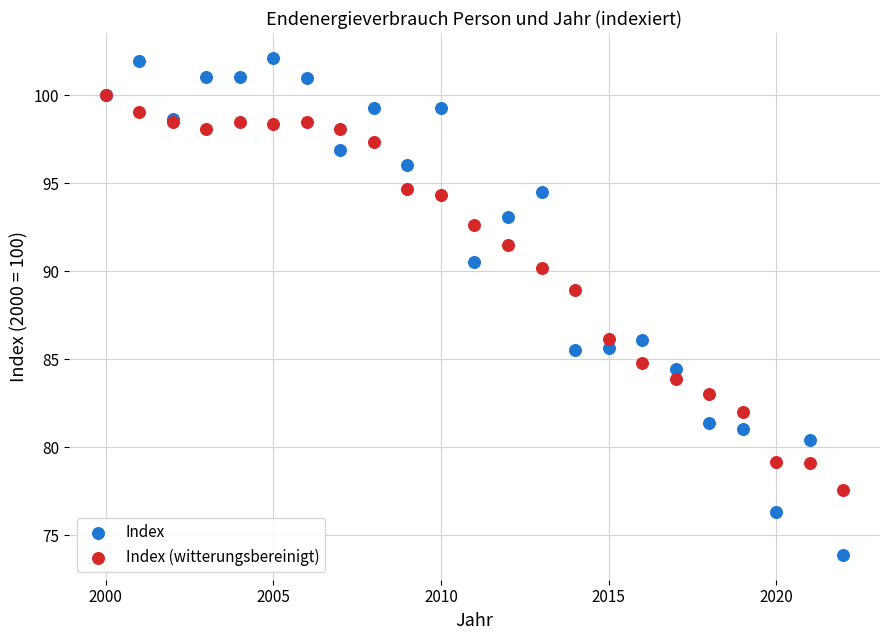

In the Index series, what Y value is closest to 88?

86.1